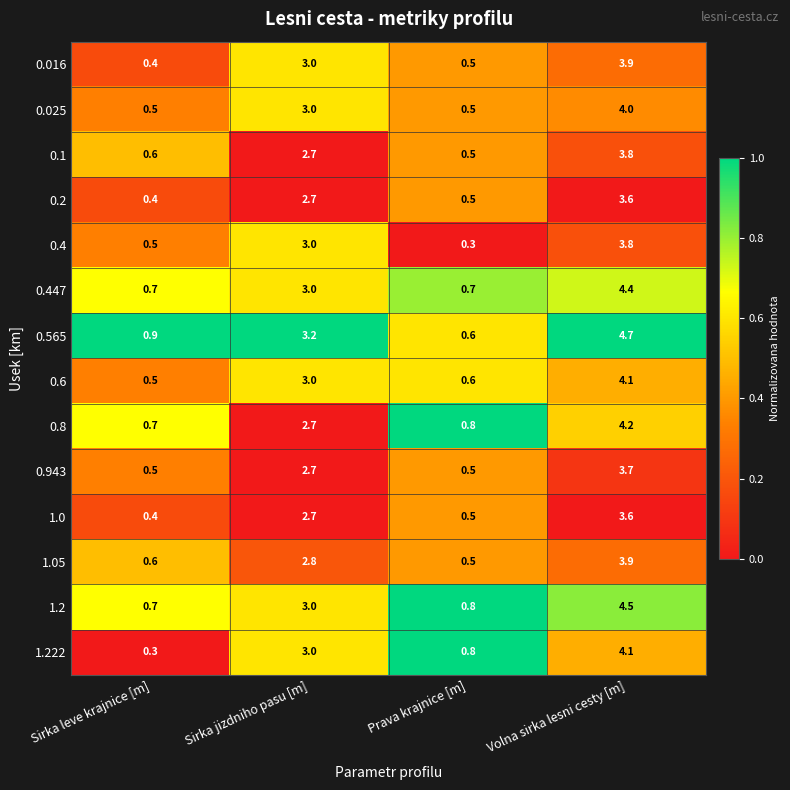

Which series has the largest total across all categories?

0.565